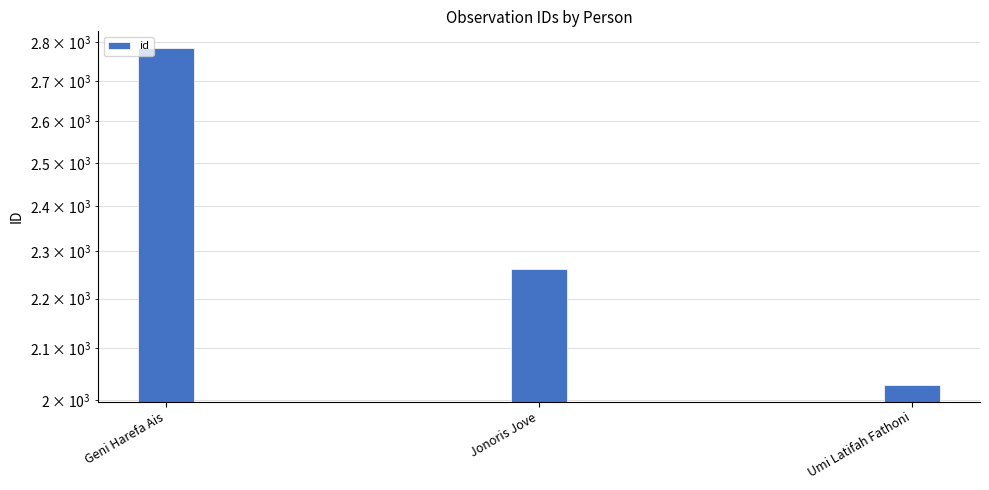

What is the difference between the maximum and minimum values?

756